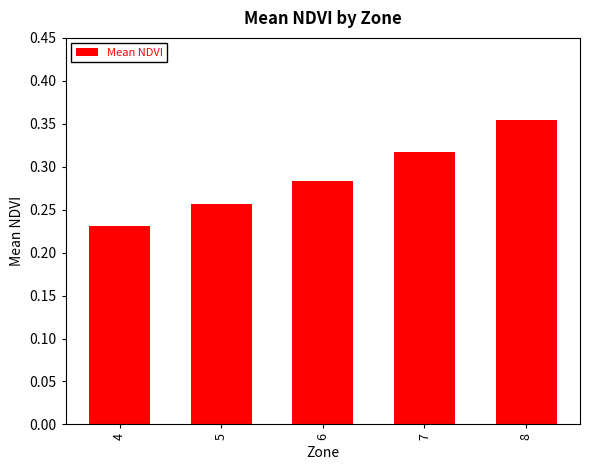

What is the sum of all values?

1.4